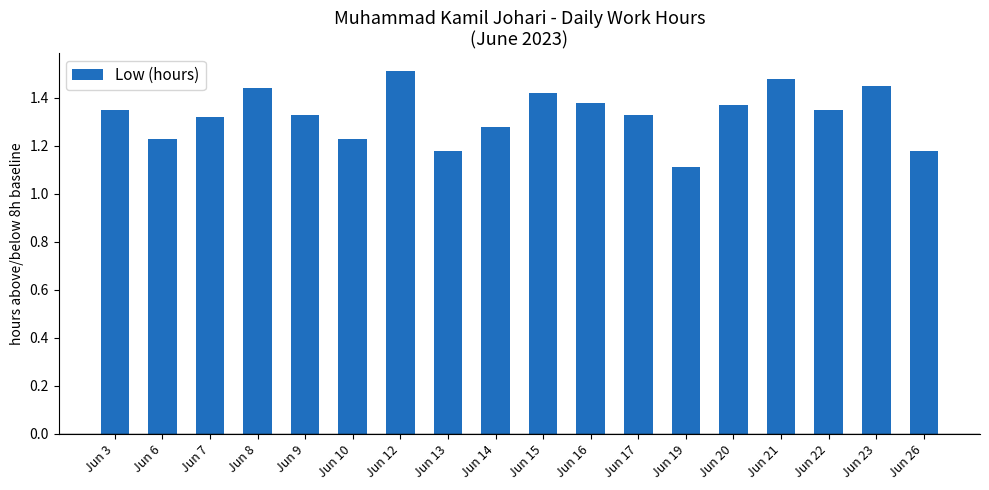

Does the chart contain any negative values?

No